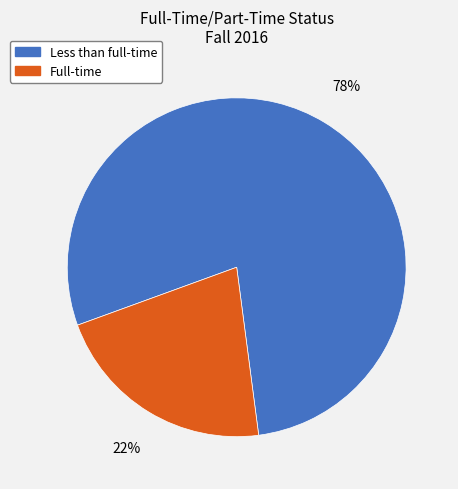

To the nearest percent, what is the average slice percentage?

50%